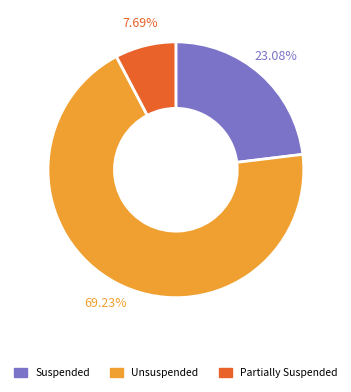

Does any single category account for the majority?

Yes